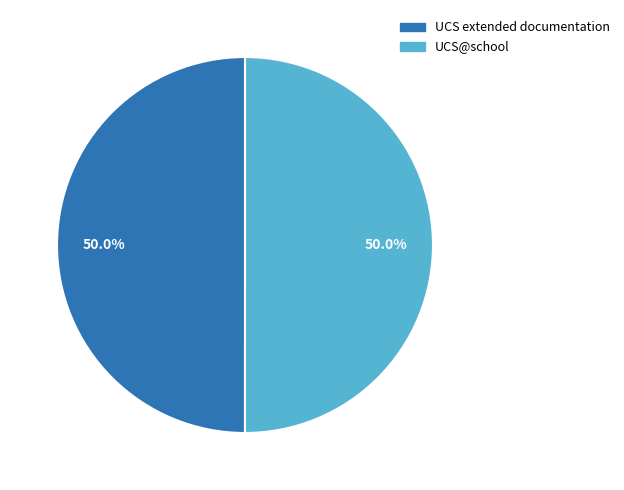

Combined, do UCS@school and UCS extended documentation account for over 50%?

Yes